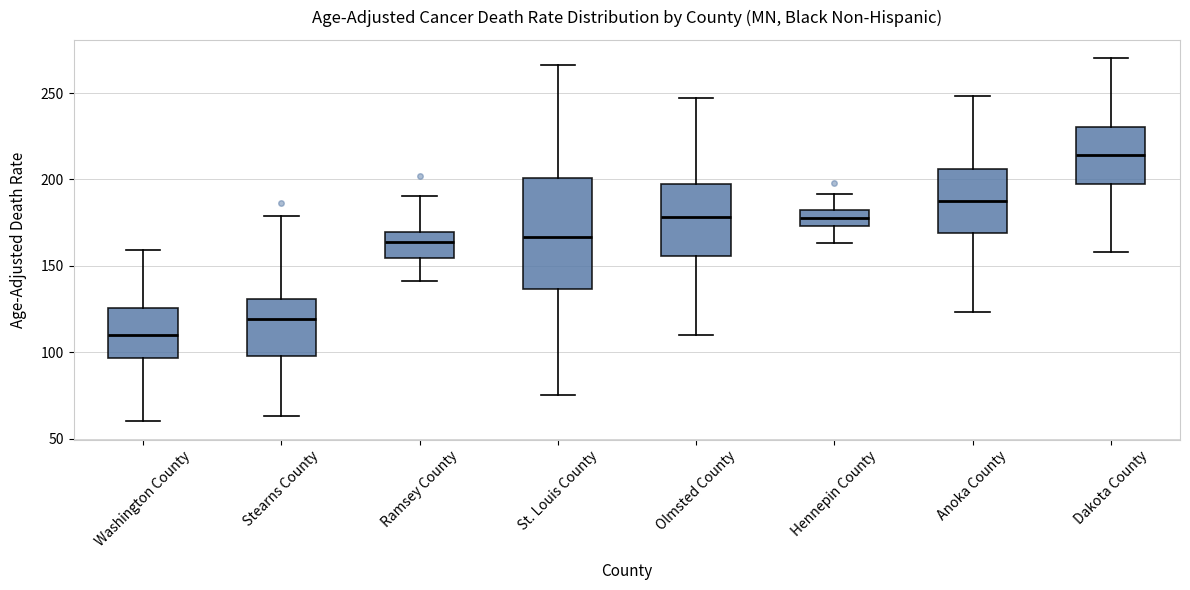

Which box is the tallest, from its lower edge to its upper edge?

St. Louis County